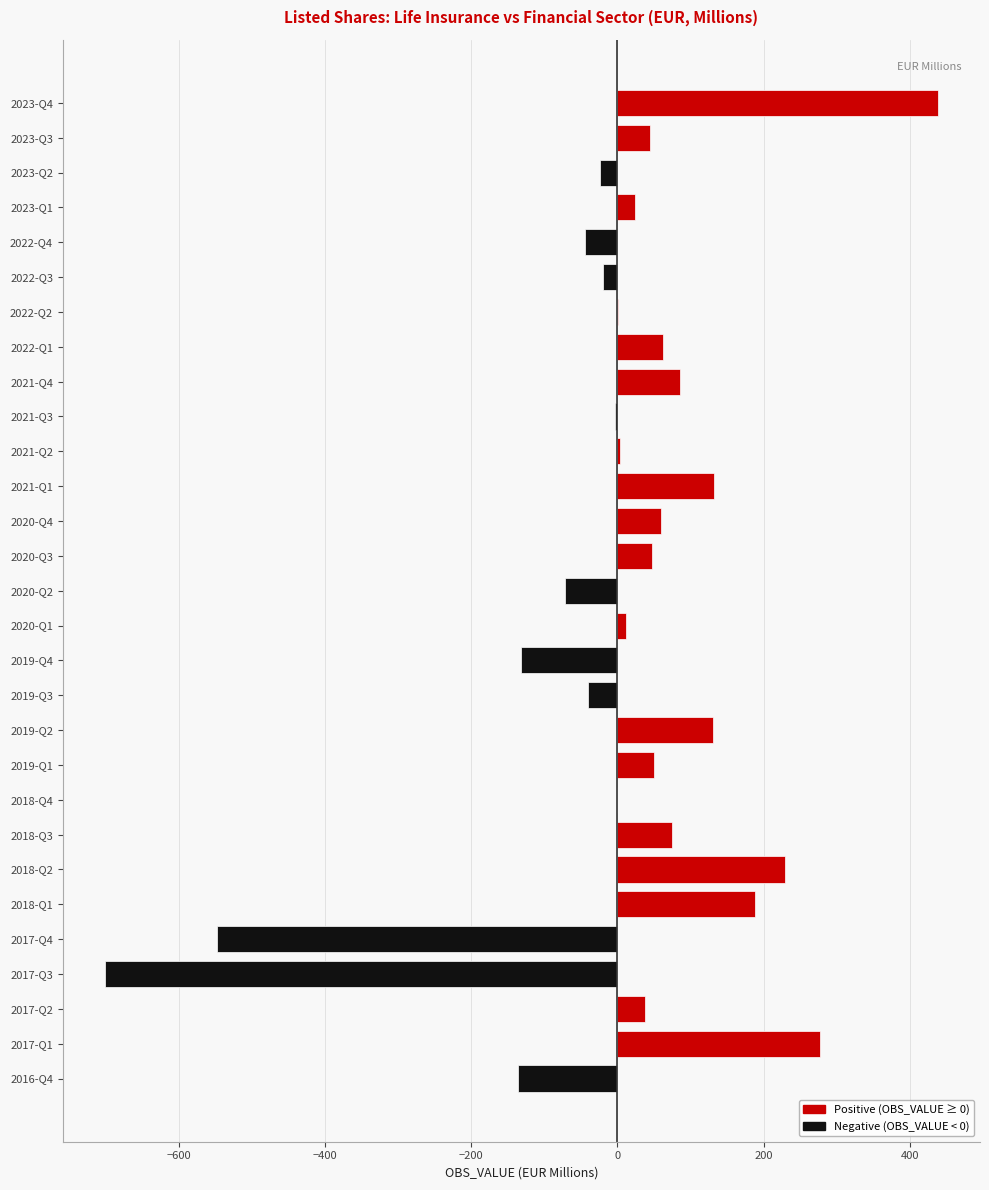

How many distinct data groups are displayed?

1